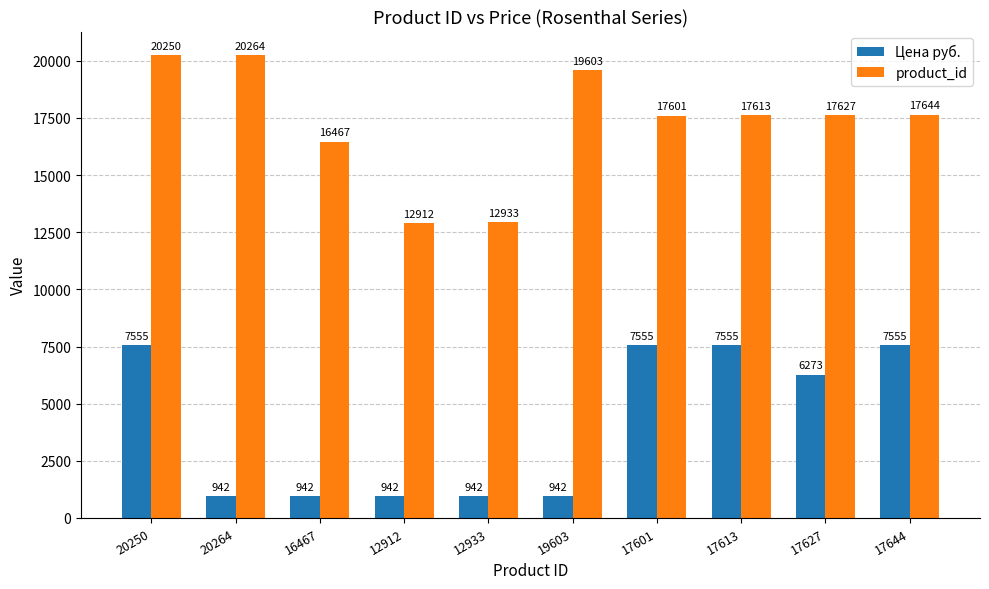

How many data points does each series have?

10